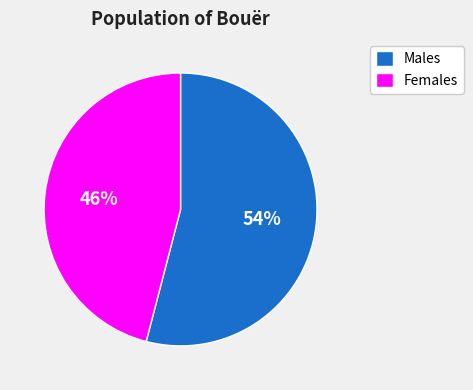

Count the number of slices in the pie.

2